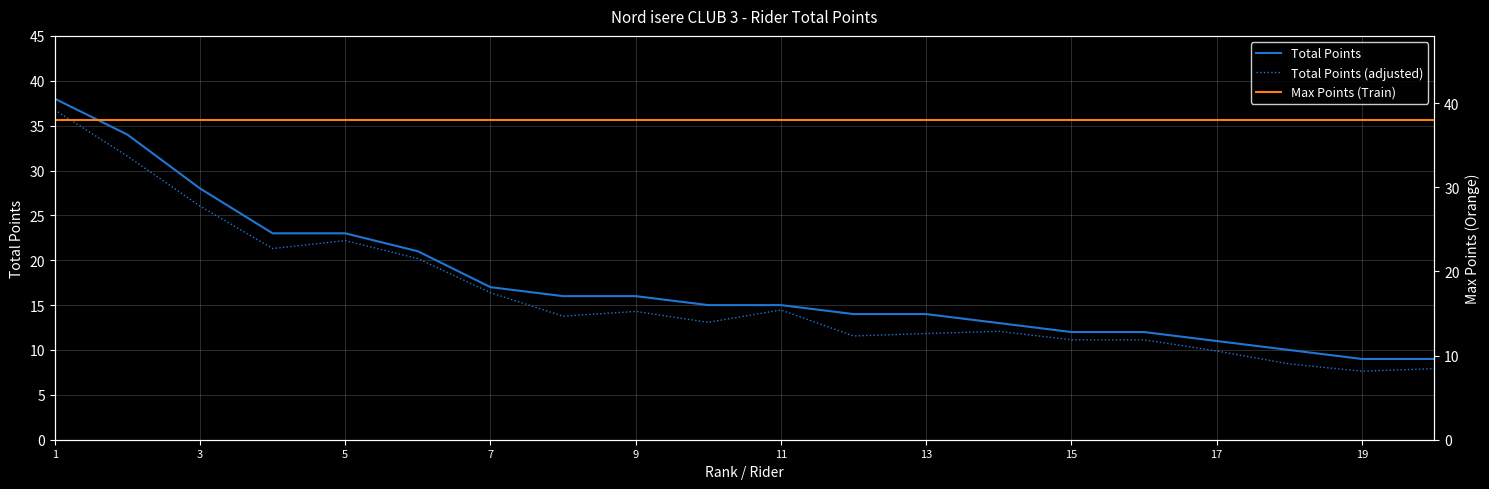

True or false: Total Points and Total Points (adjusted) intersect in this chart.

False